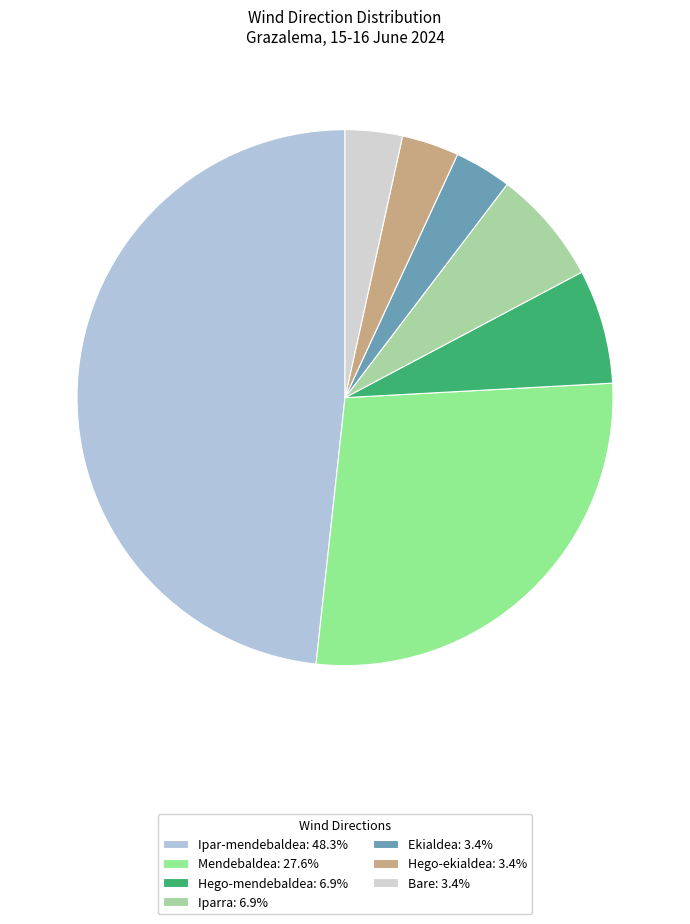

To the nearest percent, what percentage of the pie is Mendebaldea?

28%